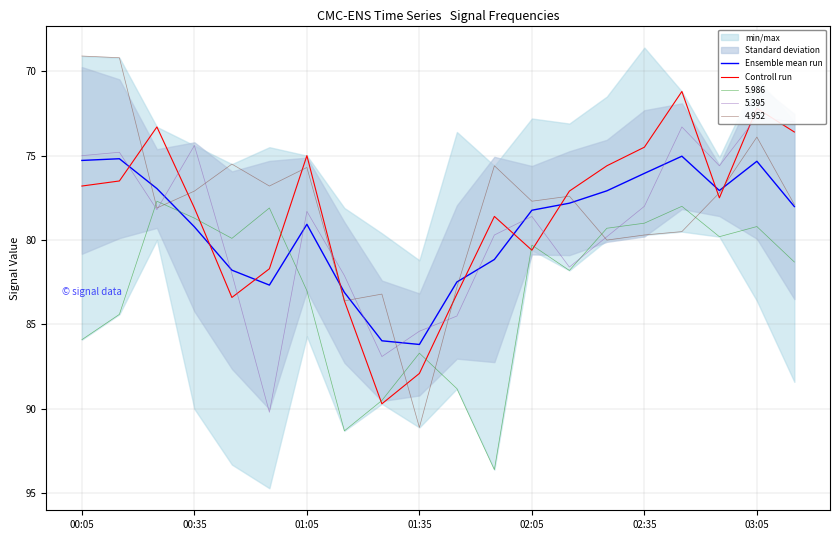

True or false: Controll run and Ensemble mean run intersect in this chart.

True